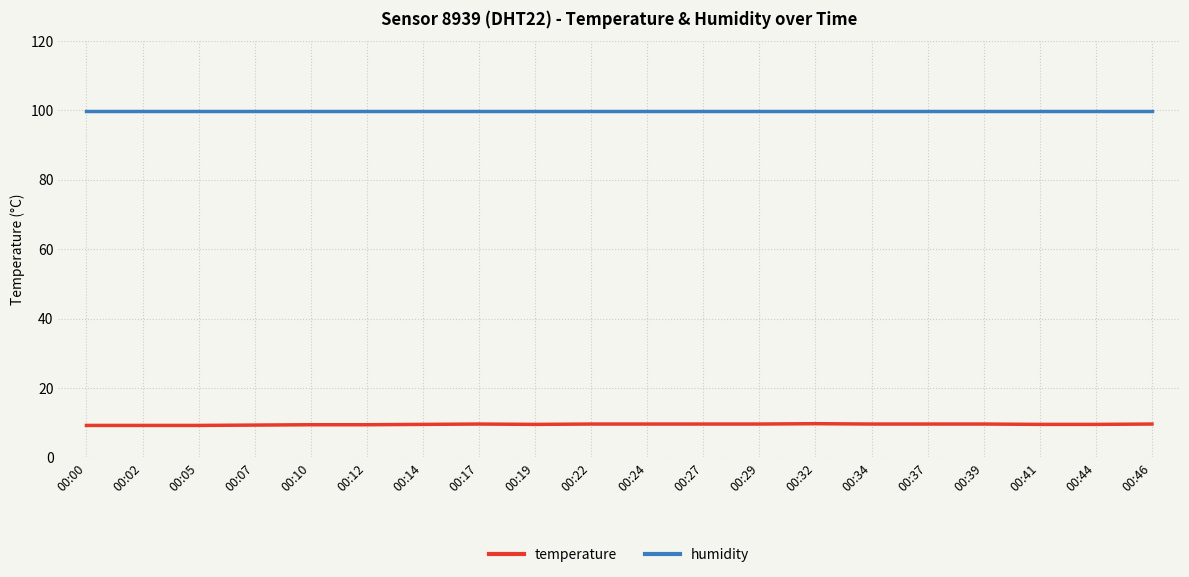

At how many categories does at least one series exceed 19?

20